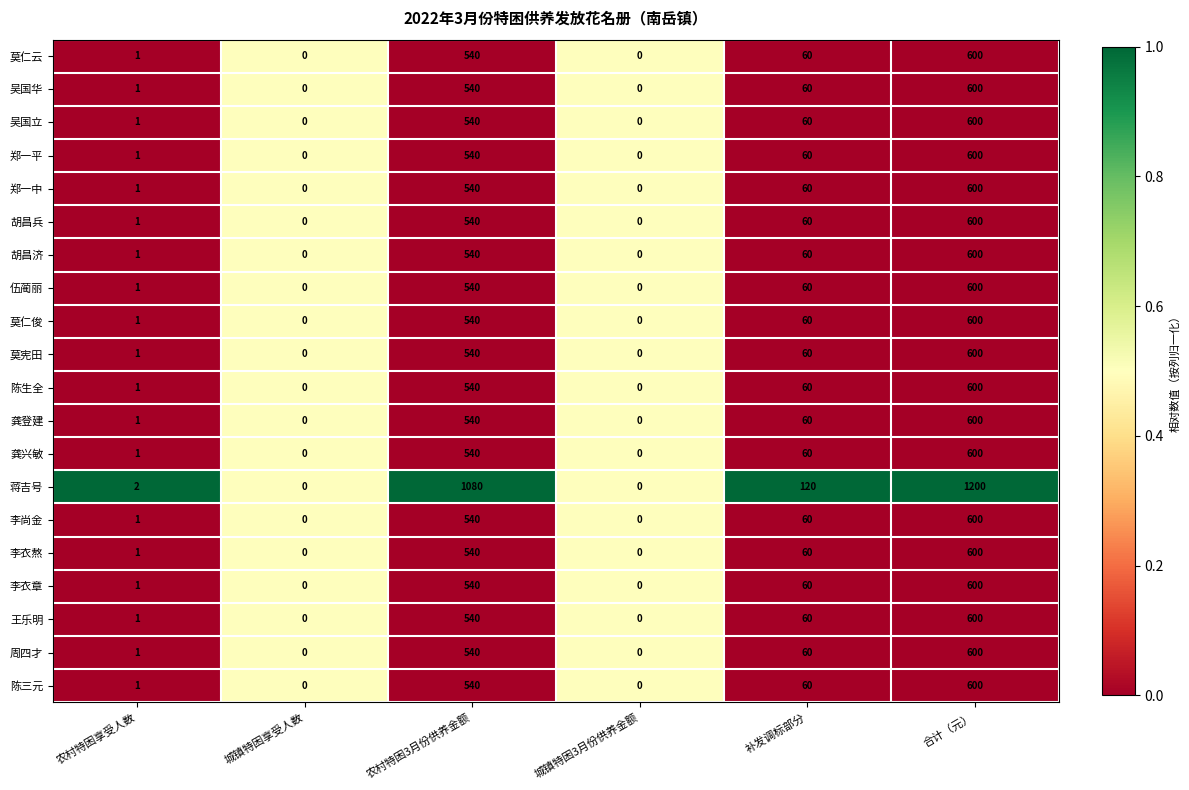

Which series changed the most between 农村特困享受人数 and 城镇特困享受人数?

蒋吉号